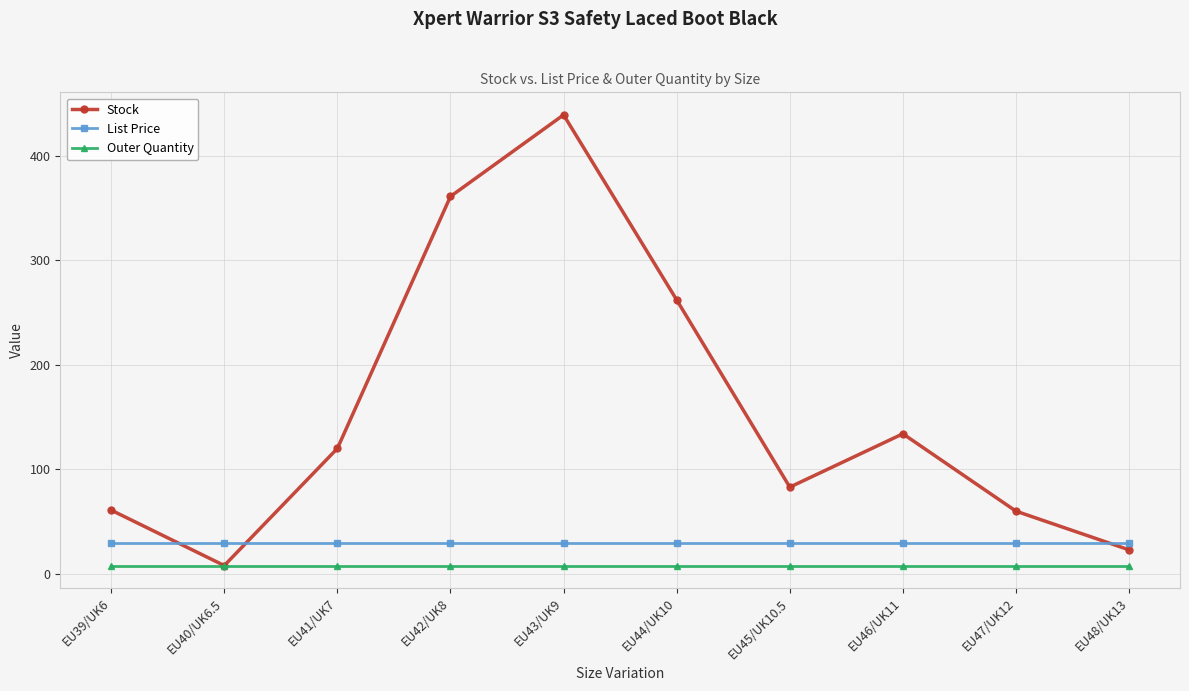

Which series has the widest spread of values?

Stock